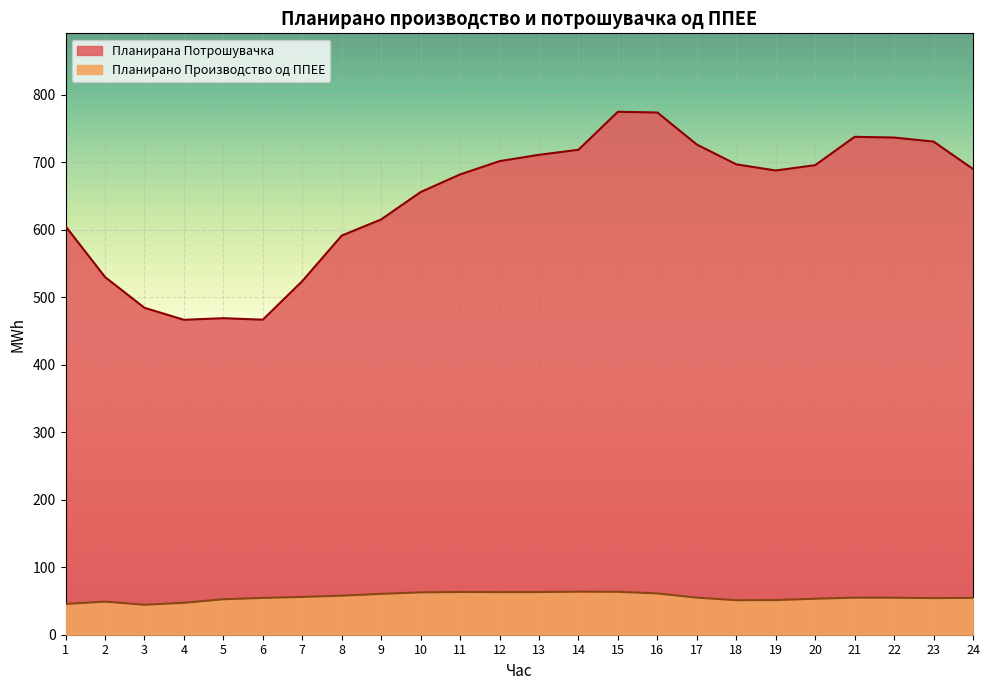

Between 19 and 23, which is larger?

23